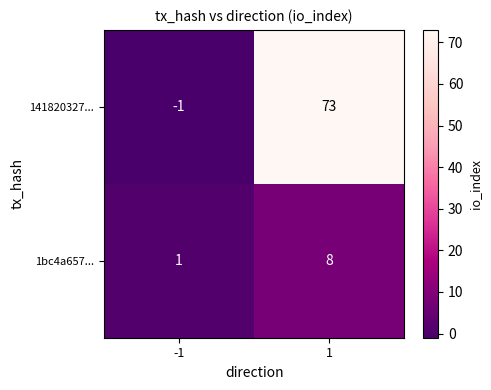

At which category does the chart reach its peak across all series?

1